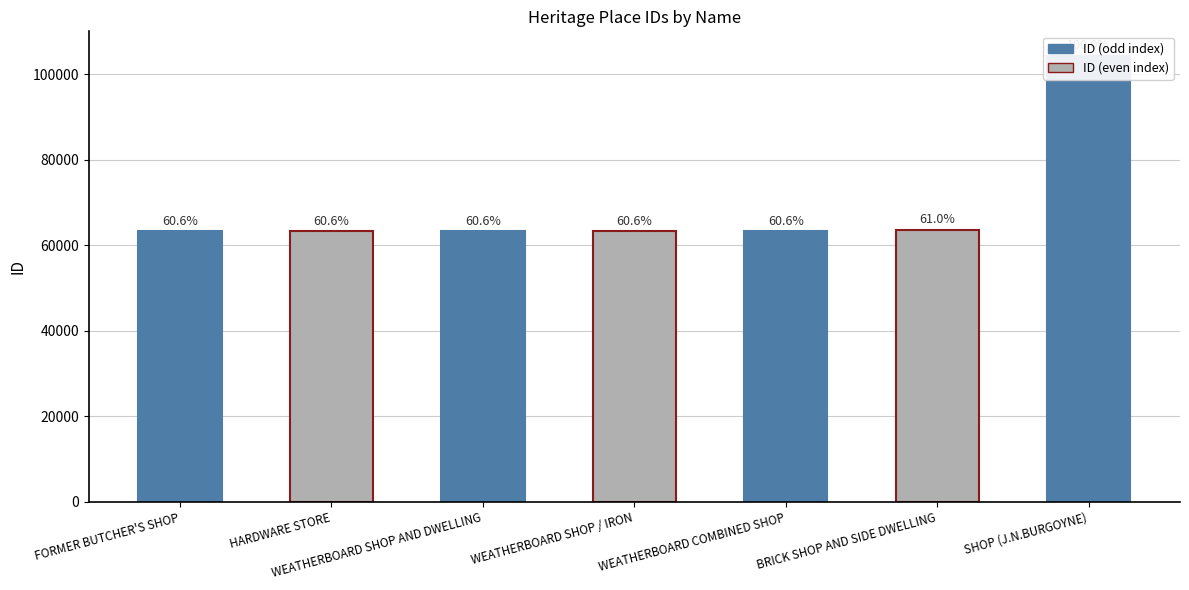

What is the change in value from HARDWARE STORE to WEATHERBOARD SHOP / IRON?

+3